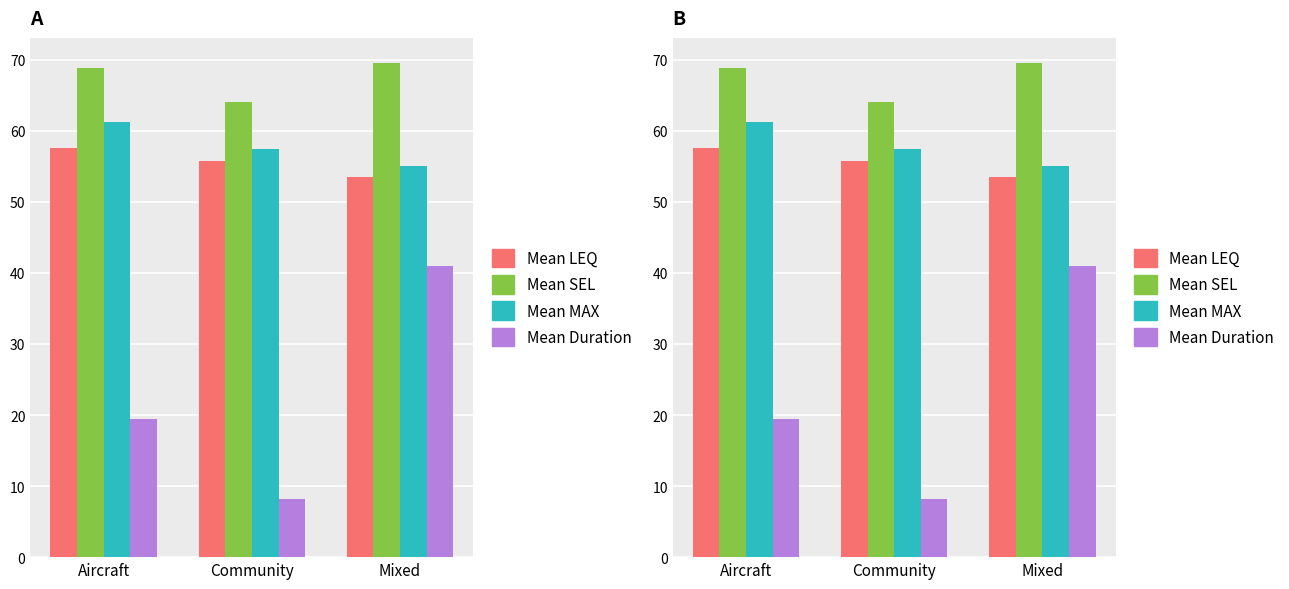

How many bars are there in each group?

4